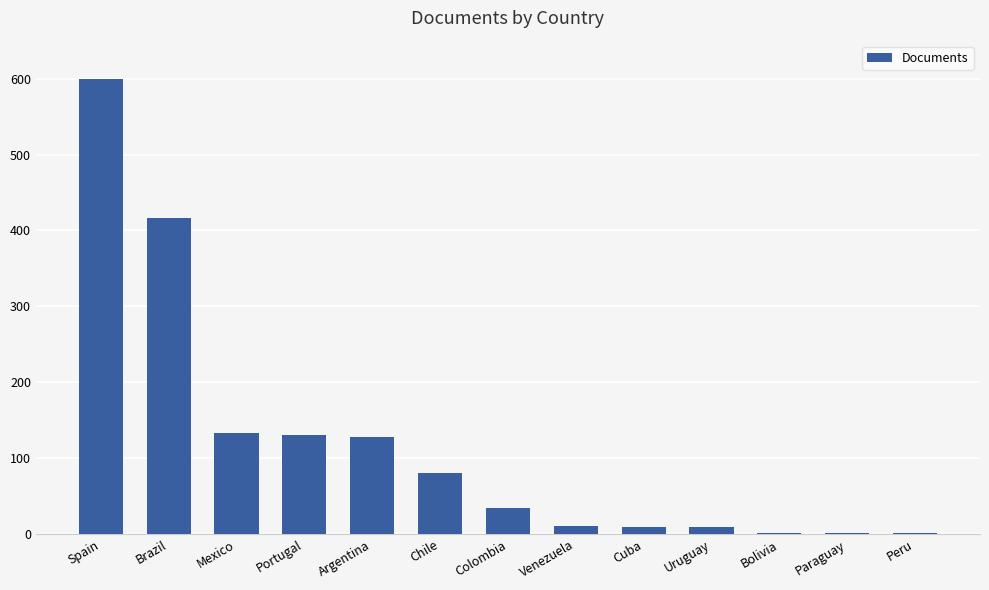

Are the bars horizontal?

No